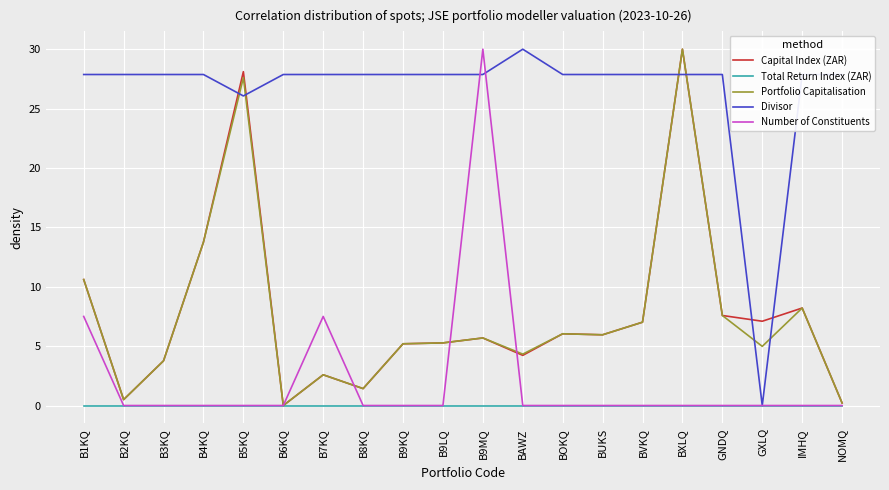

What position from the left is B7KQ?

7